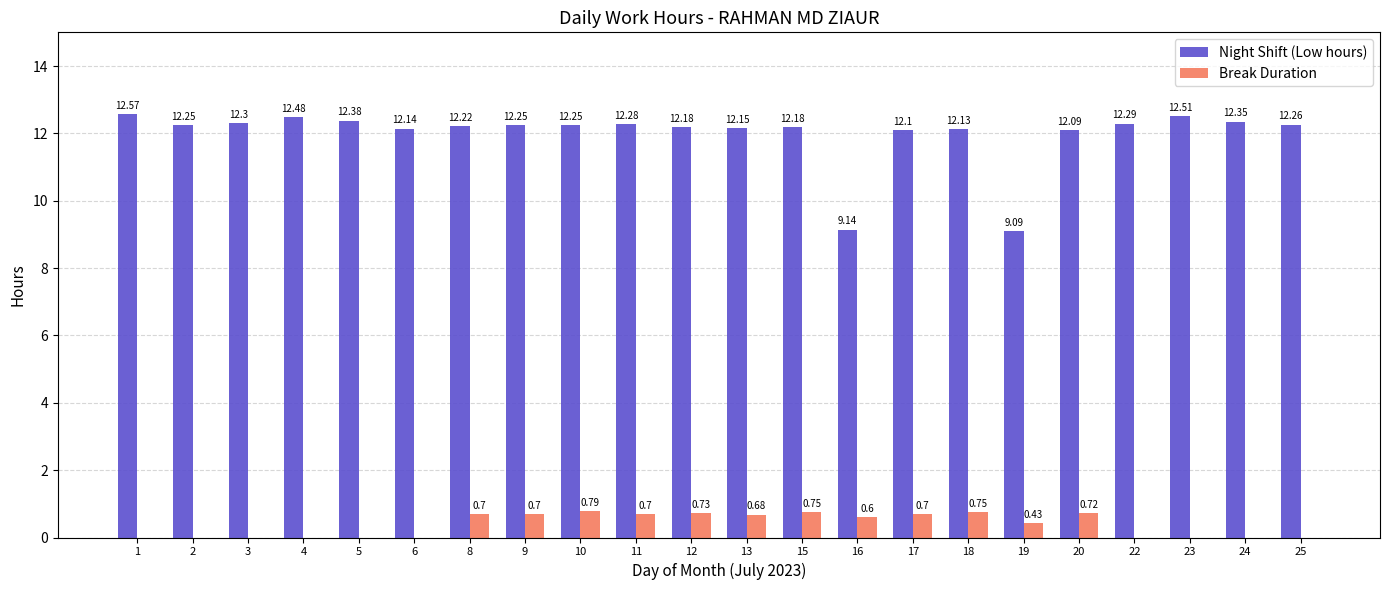

What is the sum of all Night Shift (Low hours) values?

263.6